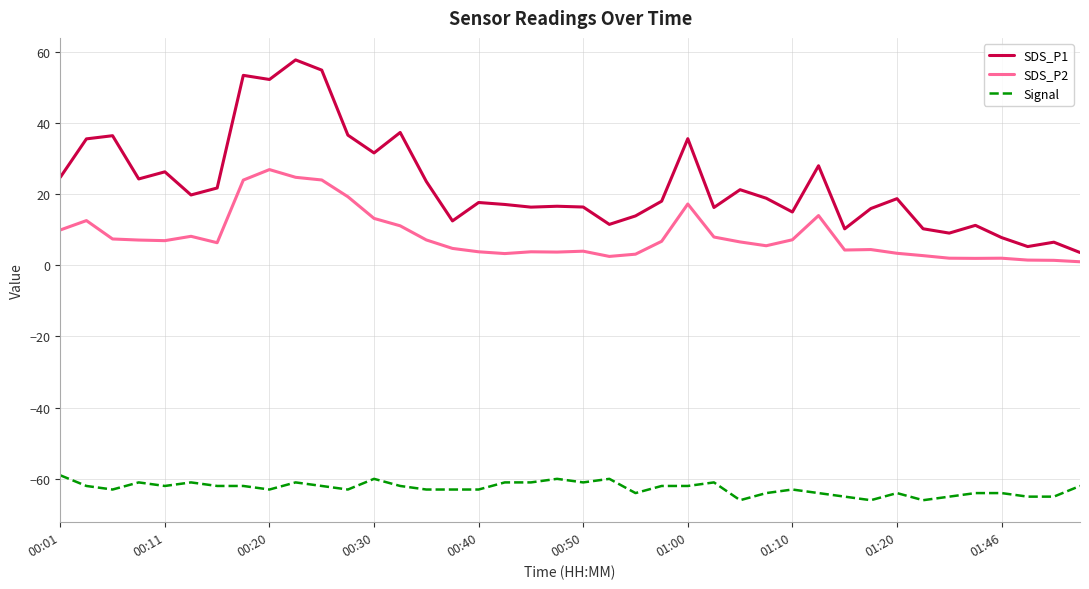

List the series in order of their peak value, lowest first.

Signal, SDS_P2, SDS_P1